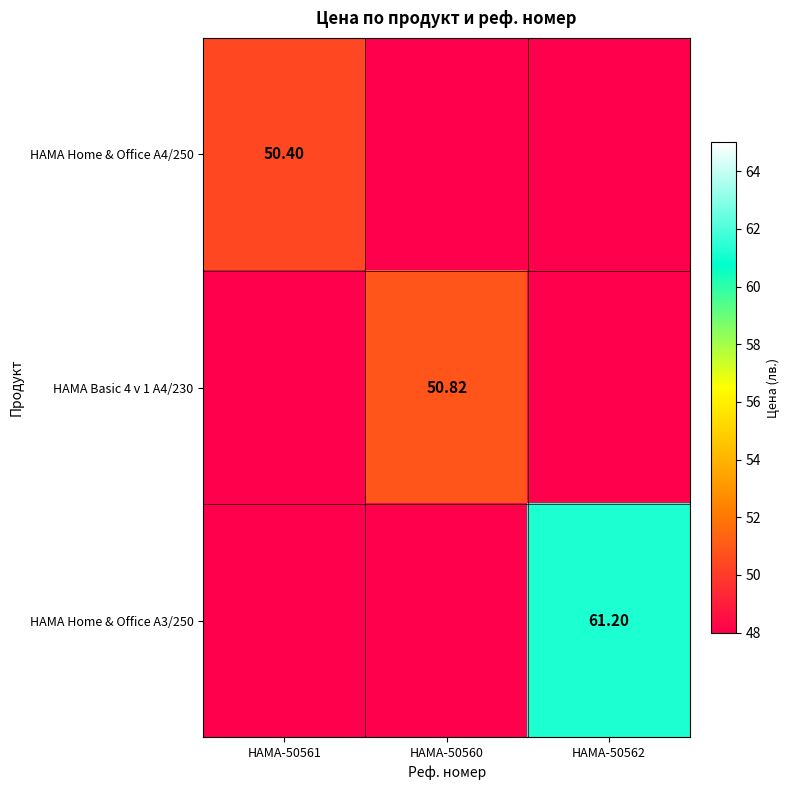

Which series has the largest total across all categories?

HAMA Home & Office A3/250